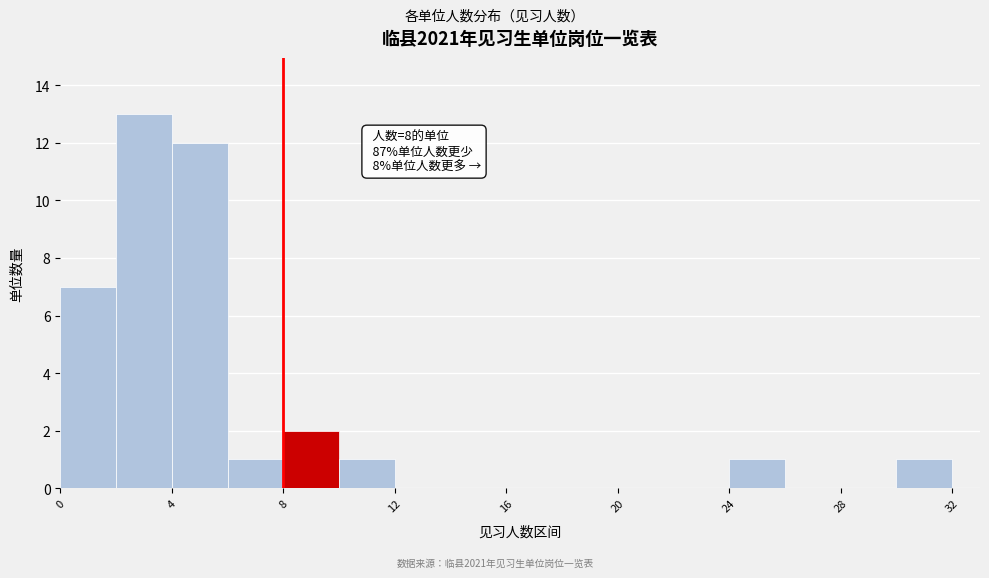

Which range on the x-axis has the tallest bar?

2 to 4